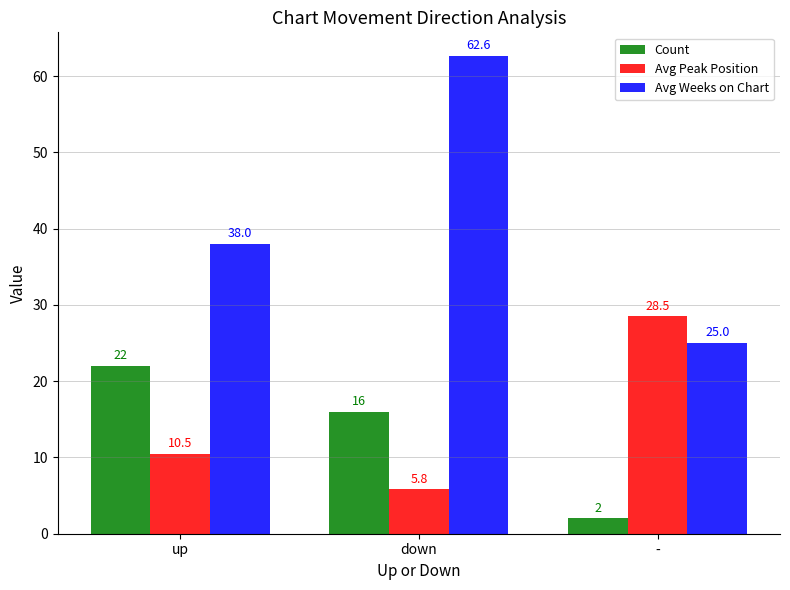

What is the average value of the Count series?

13.3